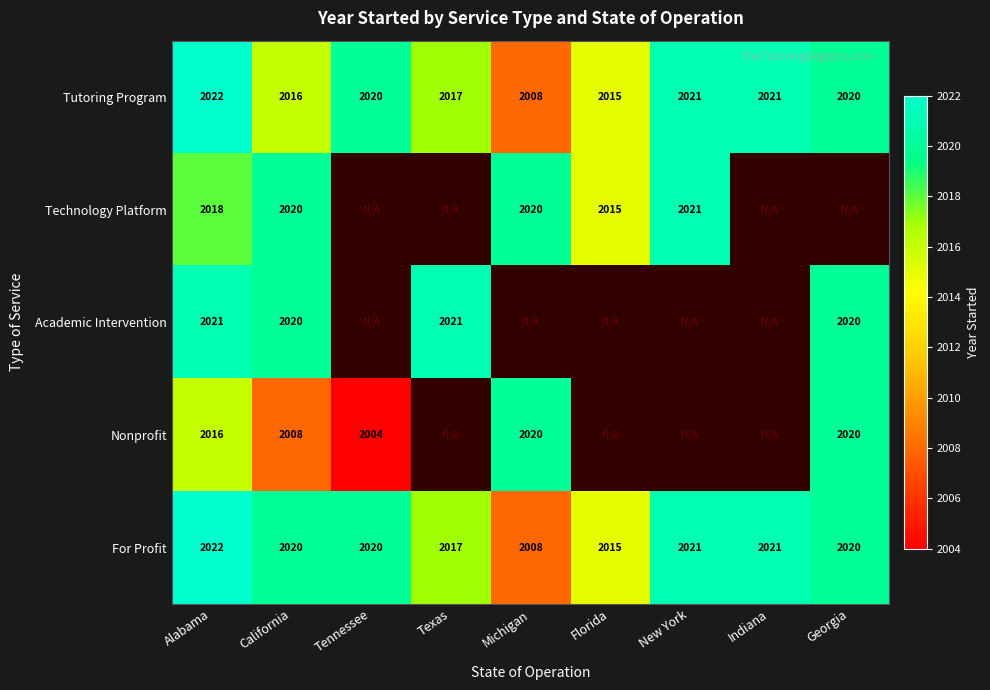

How many data points in Tutoring Program are less than 2020?

4